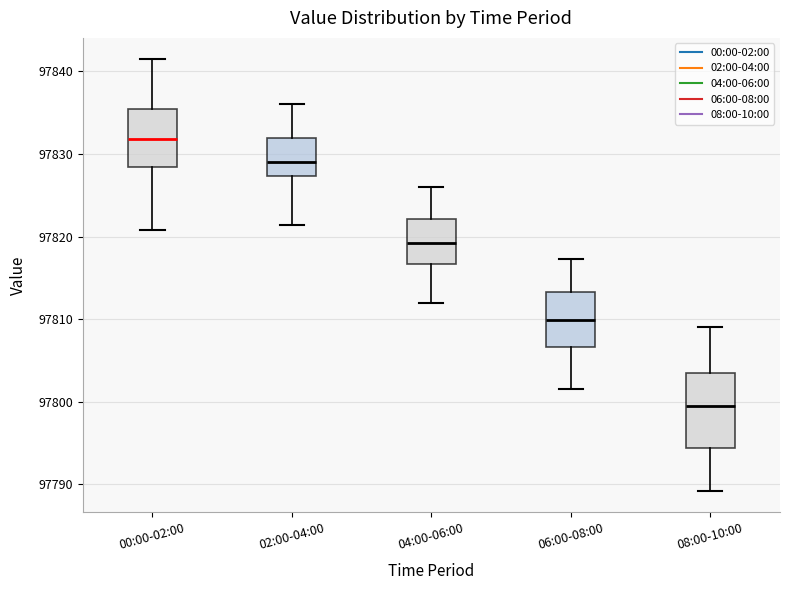

Reading left to right, transcribe this box plot: for each box, give where its median line is, the range the box spans, and where its two whiskers end, as read against the y-axis. The values are not printed on the chart, so give them approximately, as read against the axis.

00:00-02:00: median 97832, box 97828 to 97835, whiskers 97821 to 97841
02:00-04:00: median 97829, box 97827 to 97832, whiskers 97821 to 97836
04:00-06:00: median 97819, box 97817 to 97822, whiskers 97812 to 97826
06:00-08:00: median 97810, box 97807 to 97813, whiskers 97802 to 97817
08:00-10:00: median 97800, box 97794 to 97804, whiskers 97789 to 97809